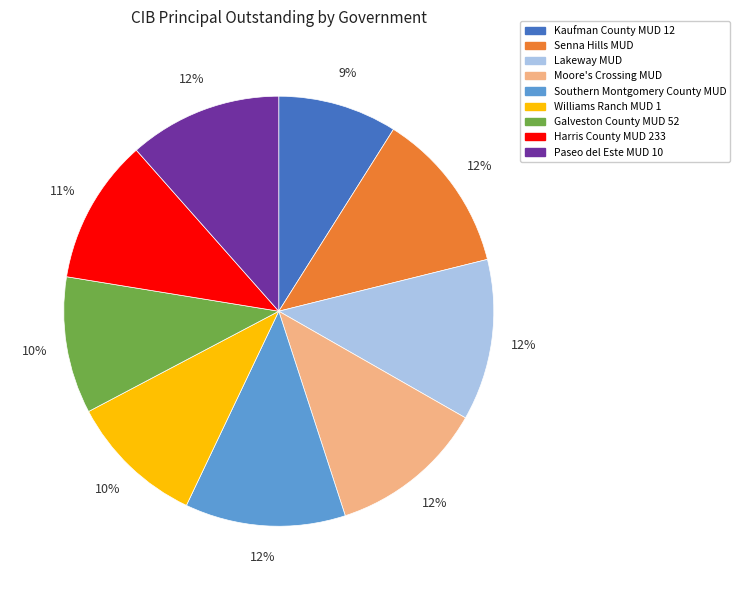

Is Paseo del Este MUD 10 the majority of the pie?

No